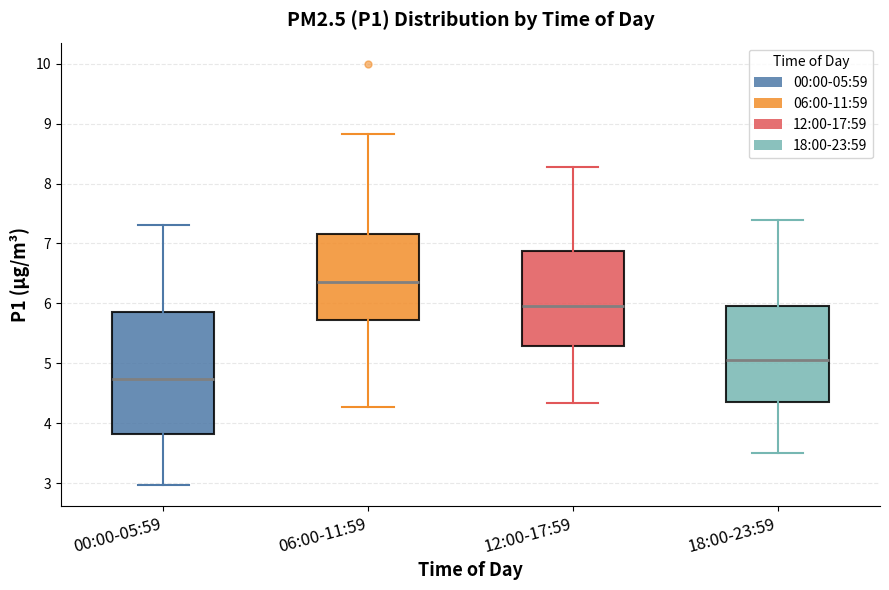

Which box is the tallest, from its lower edge to its upper edge?

00:00-05:59